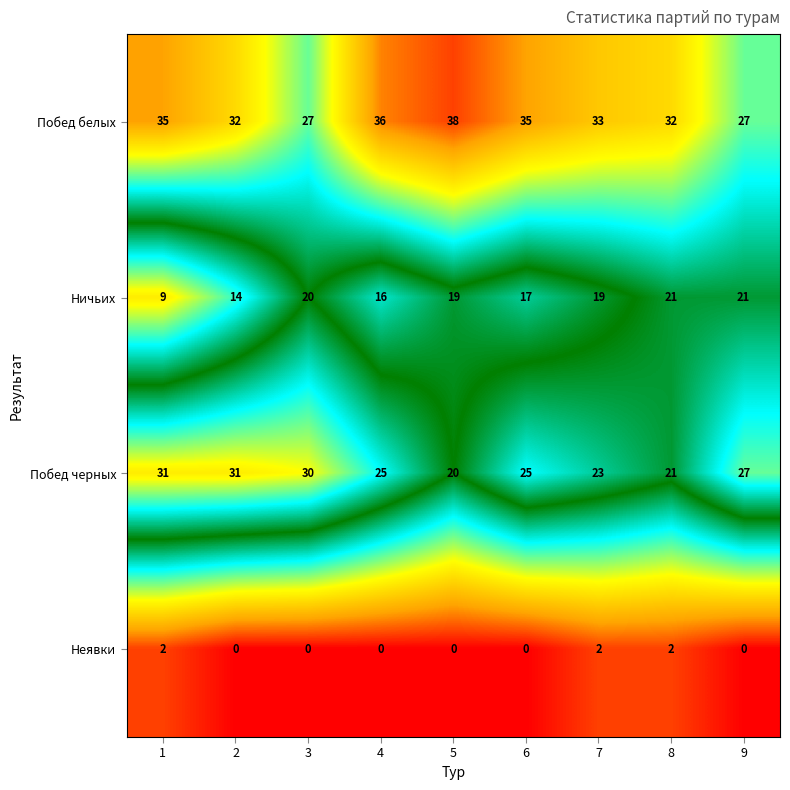

What is the minimum value for Ничьих?

9